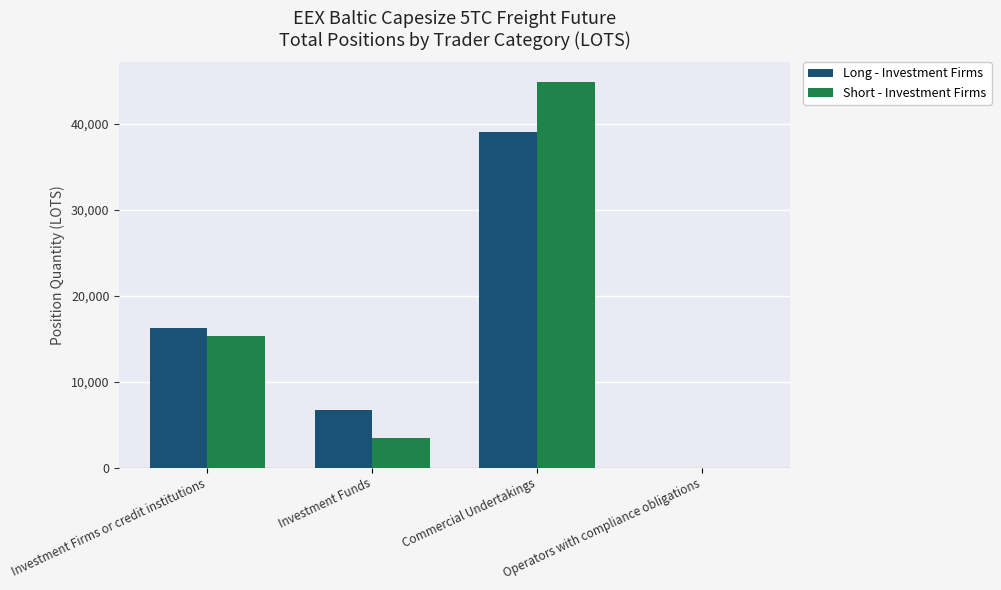

What is the sum of the Long - Investment Firms values at Commercial Undertakings and Operators with compliance obligations?

39089.6